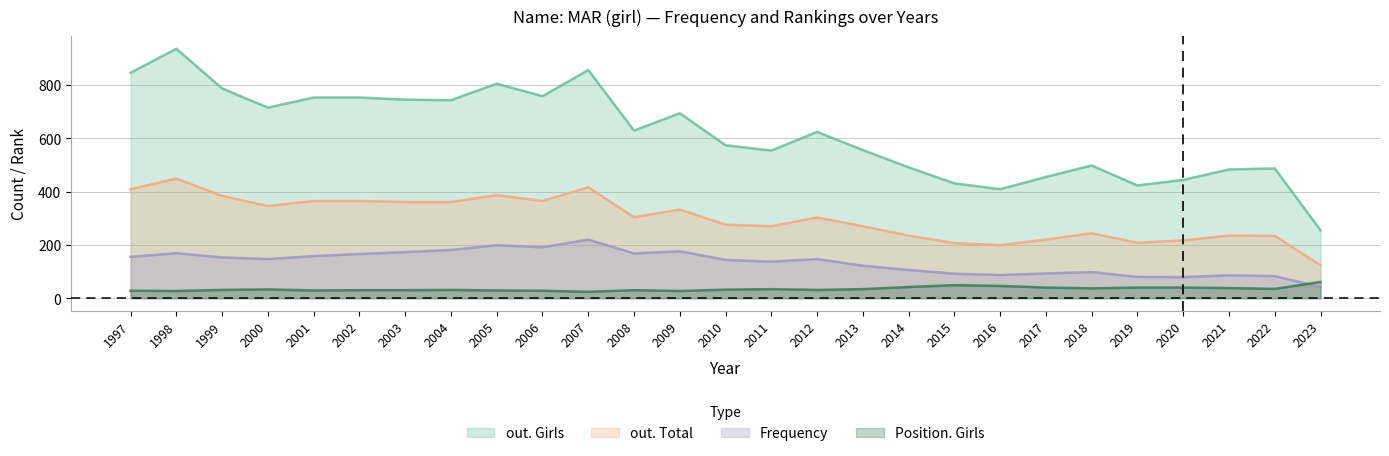

Rank the series by their maximum value, from highest to lowest.

out. Girls, out. Total, Frequency, Position. Girls